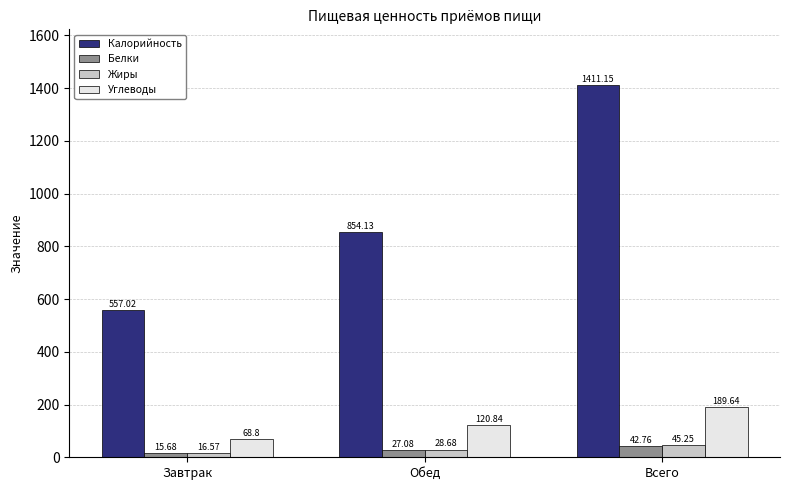

Is the value of Жиры at Завтрак greater than the value of Калорийность at Обед?

No